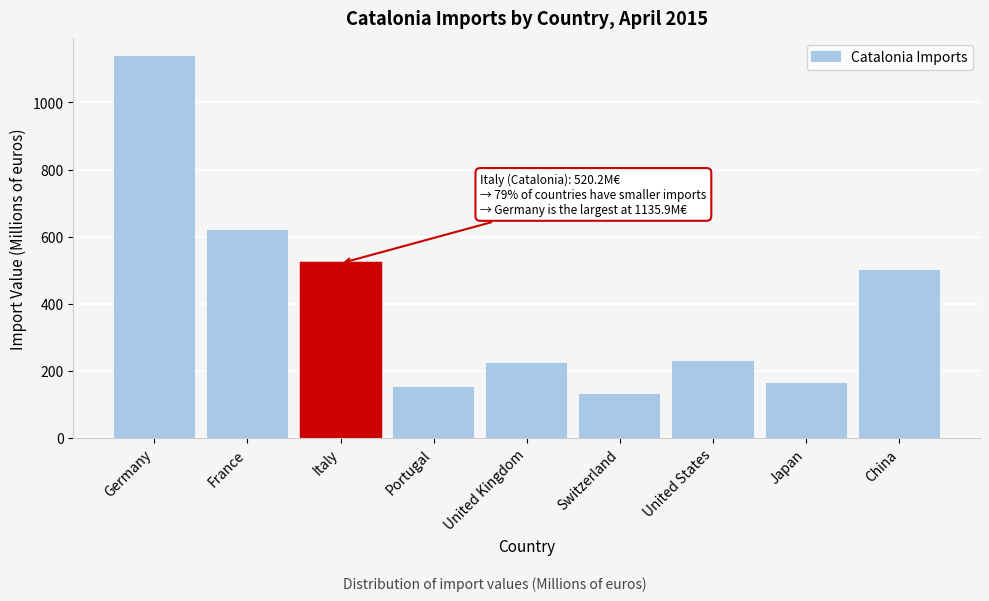

What is the greatest value displayed?

1135.9